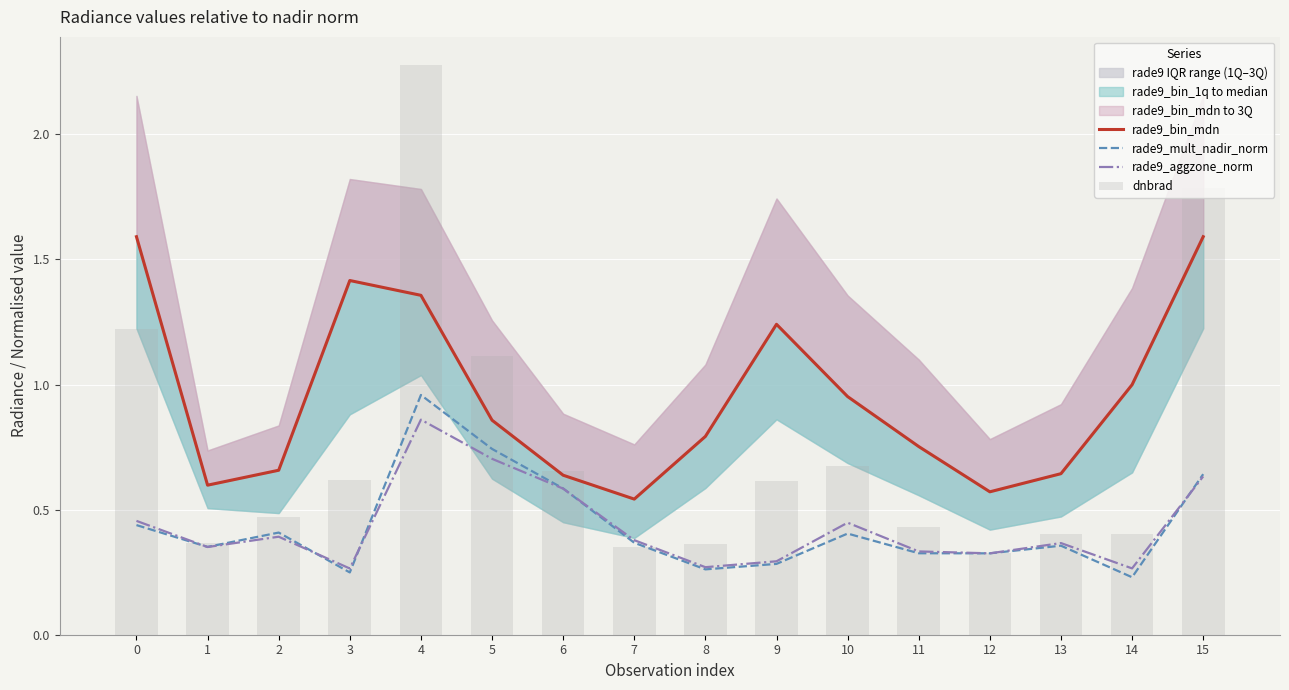

Is it true that dnbrad equals 0.6 at 3?

True